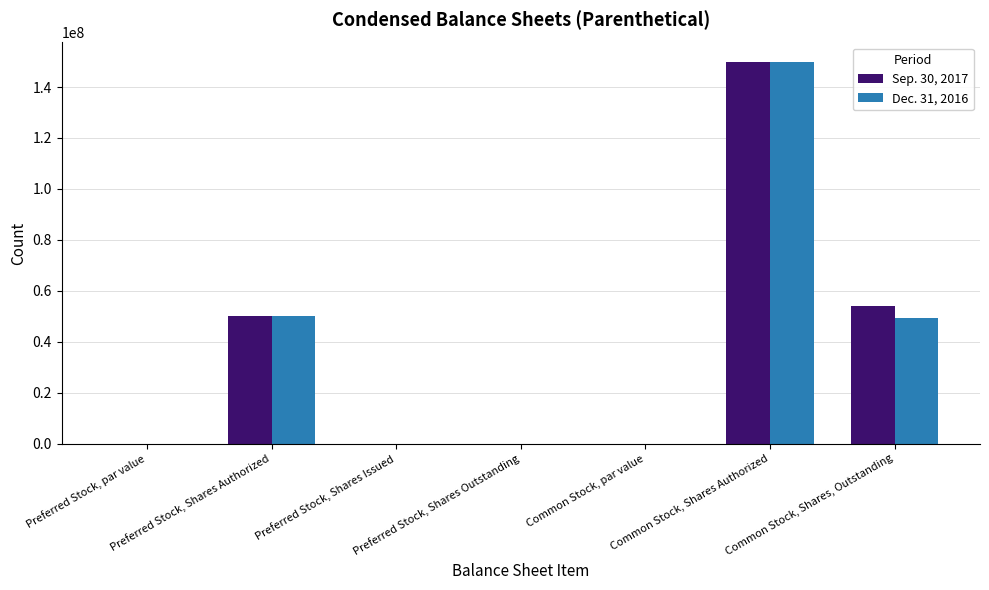

Rank the series at Preferred Stock, Shares Authorized from lowest to highest value.

Sep. 30, 2017, Dec. 31, 2016